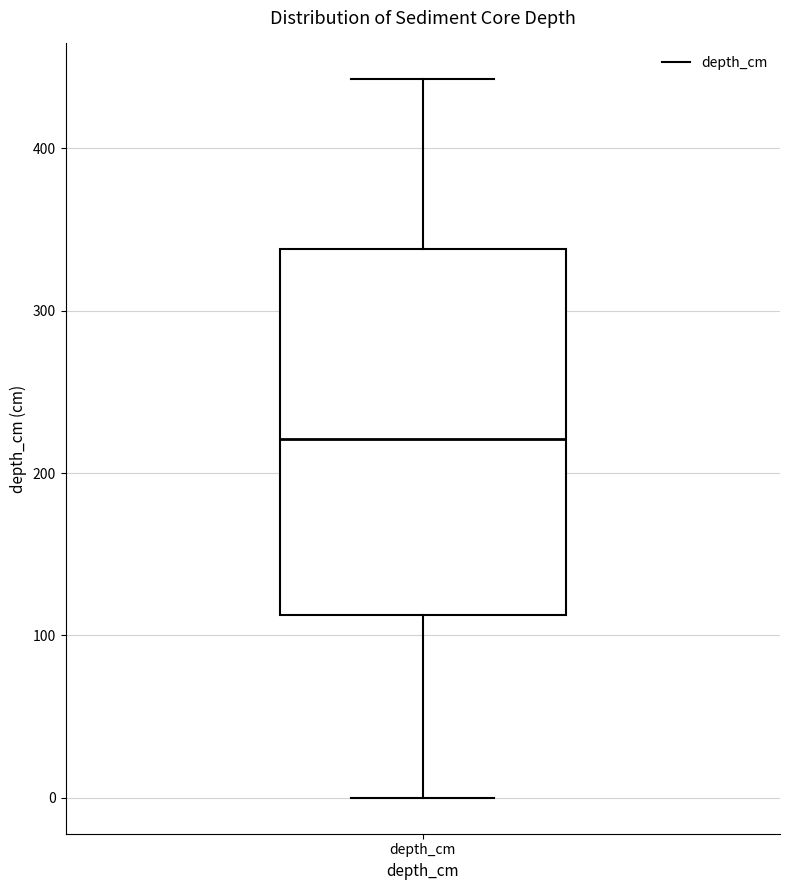

Where is the upper edge of the box for depth_cm on the y-axis? The values are not printed on the chart, so give them approximately, as read against the axis.

340